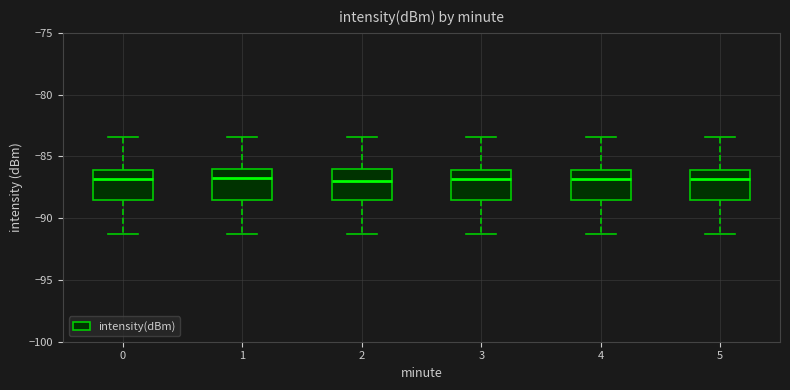

Reading left to right, read every box against the y-axis: the position of its median line, the range the box covers, and the ends of its whiskers. The values are not printed on the chart, so give them approximately, as read against the axis.

0: median -87.0, box -88.5 to -86.0, whiskers -91.5 to -83.5
1: median -86.5, box -88.5 to -86.0, whiskers -91.5 to -83.5
2: median -87.0, box -88.5 to -86.0, whiskers -91.5 to -83.5
3: median -87.0, box -88.5 to -86.0, whiskers -91.5 to -83.5
4: median -87.0, box -88.5 to -86.0, whiskers -91.5 to -83.5
5: median -87.0, box -88.5 to -86.0, whiskers -91.5 to -83.5